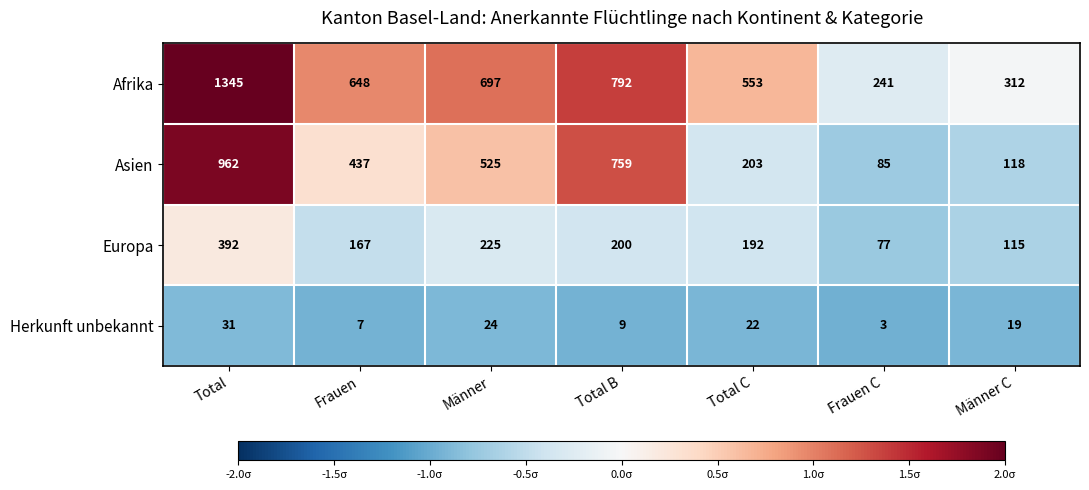

Is it true that Asien equals 468 at Total?

False